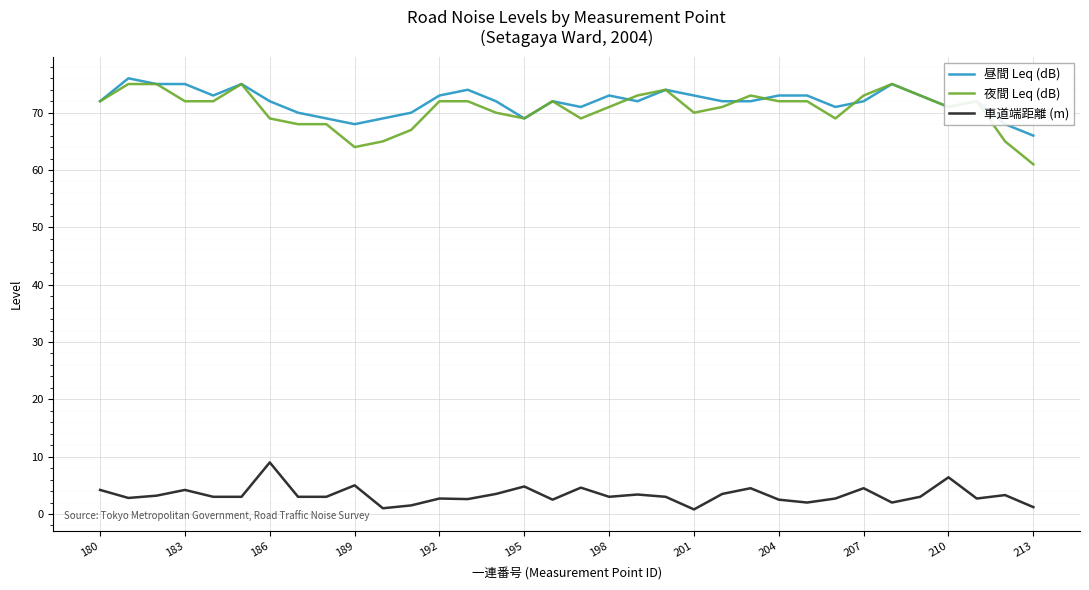

What is the greatest value displayed?

76.0